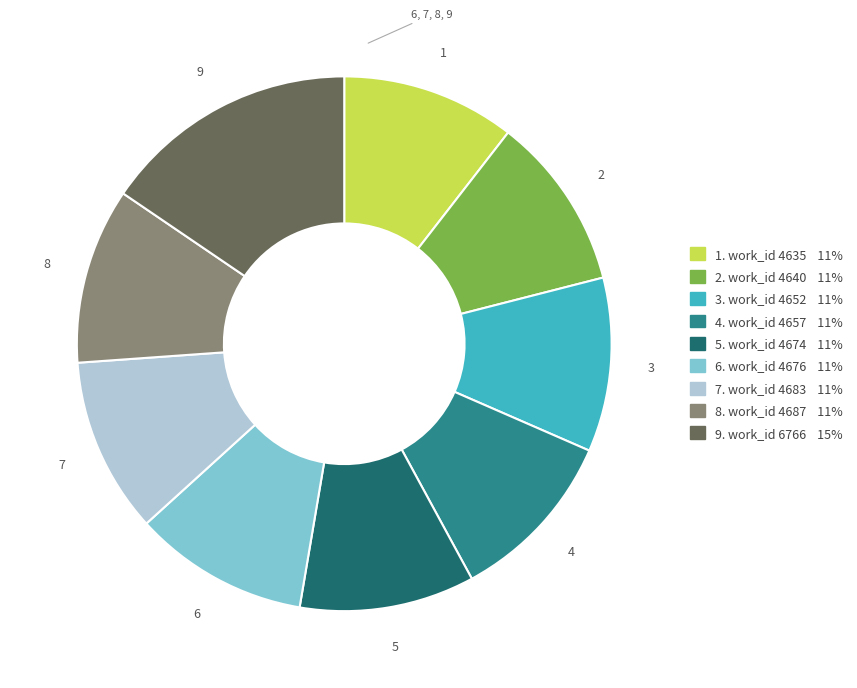

Does any single category account for the majority?

No